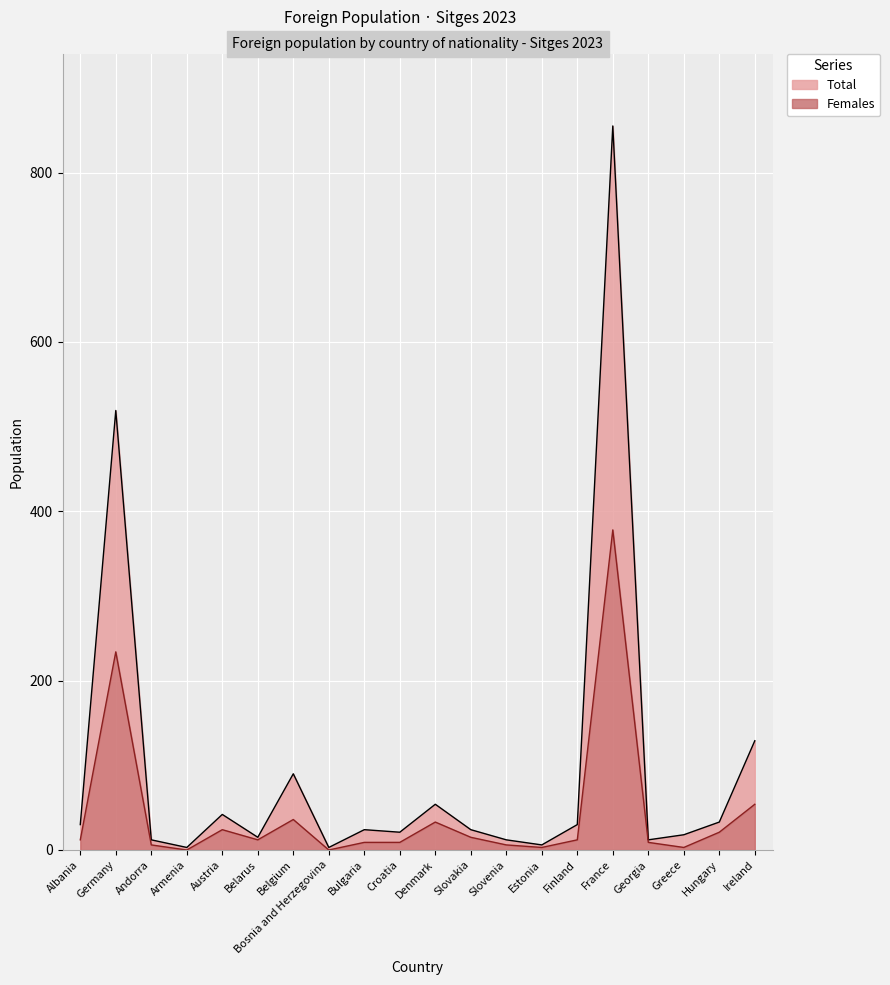

Which category has the lowest value in the Total series?

Armenia